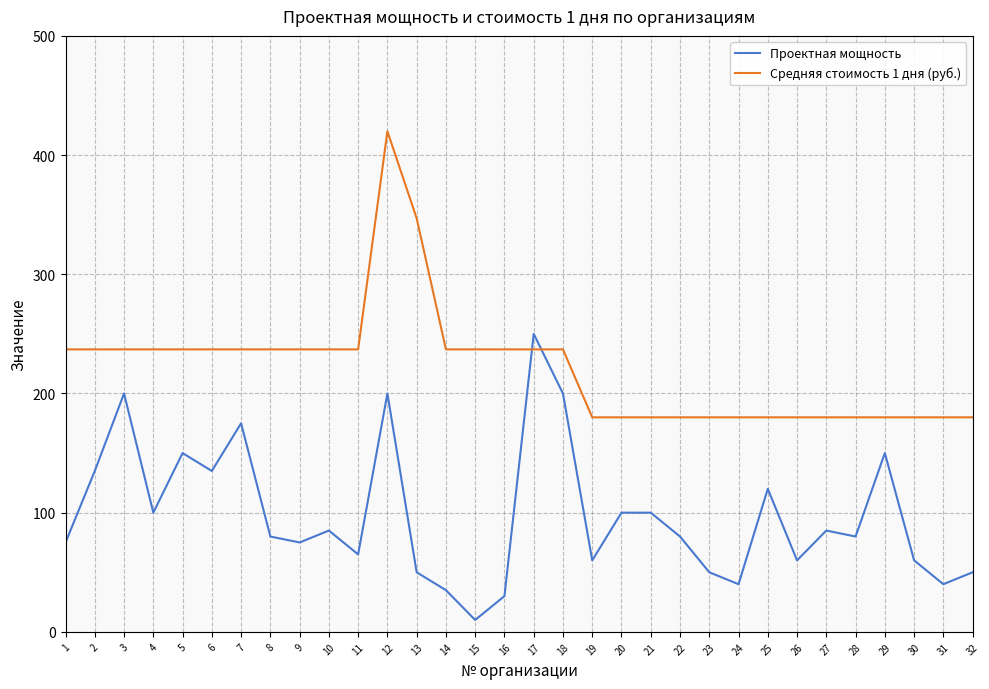

How many lines are shown in the chart?

2